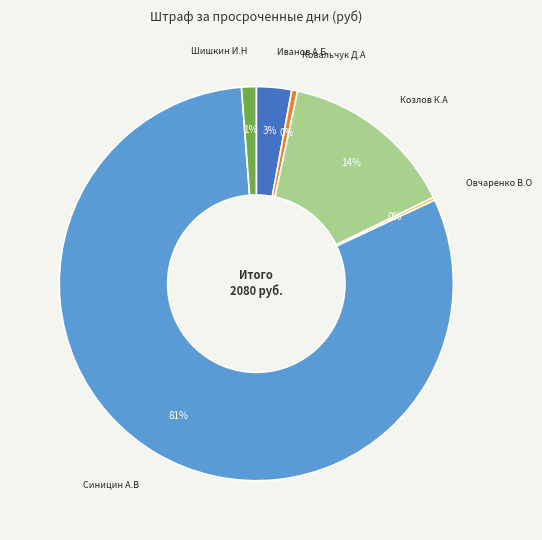

Is there a majority slice in this chart?

Yes